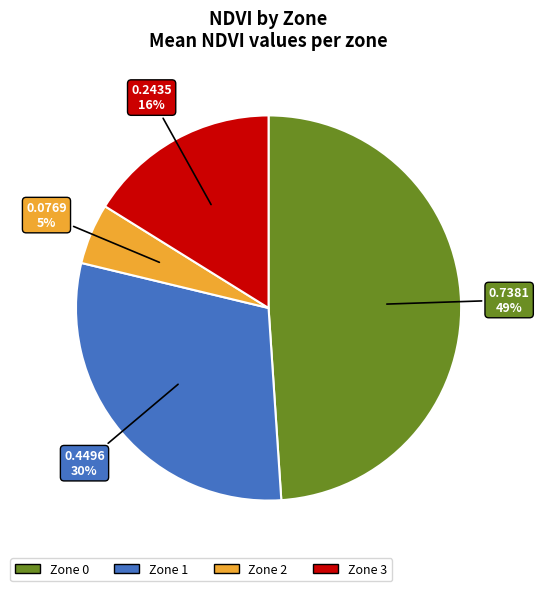

Count the number of slices in the pie.

4